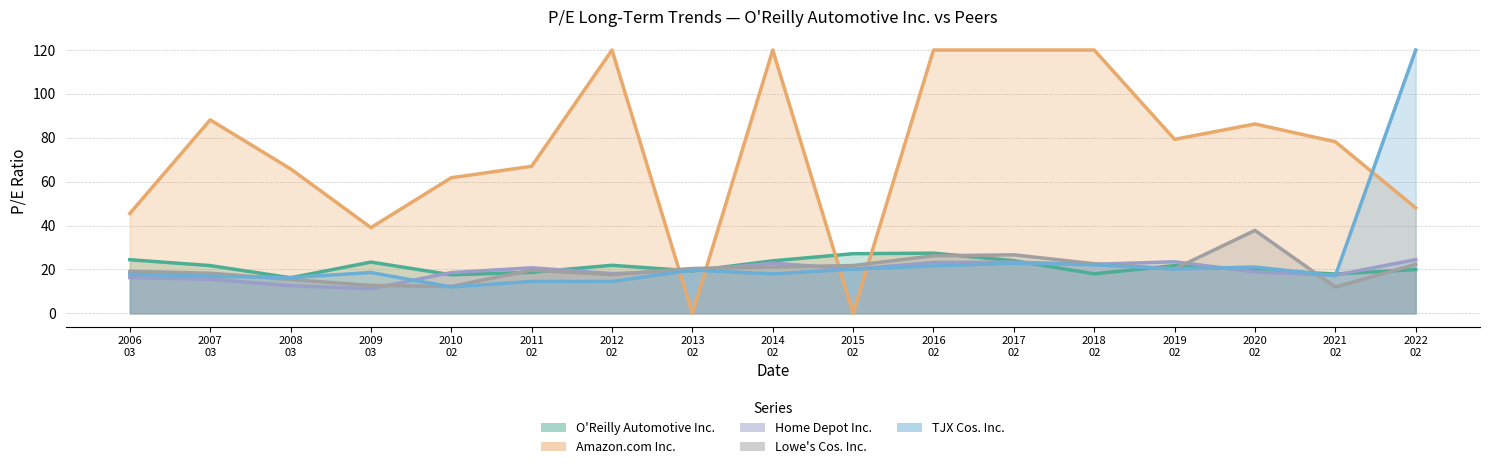

Which series changed the most between 2014 02 and 2016 02?

Lowe's Cos. Inc.